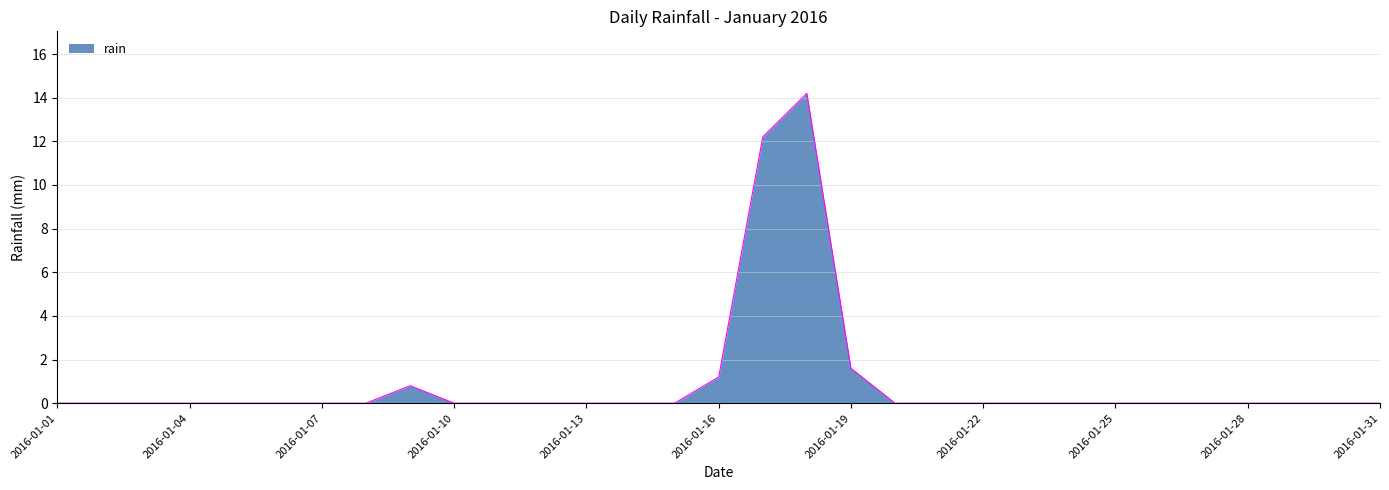

What is the maximum value shown in the chart?

14.2